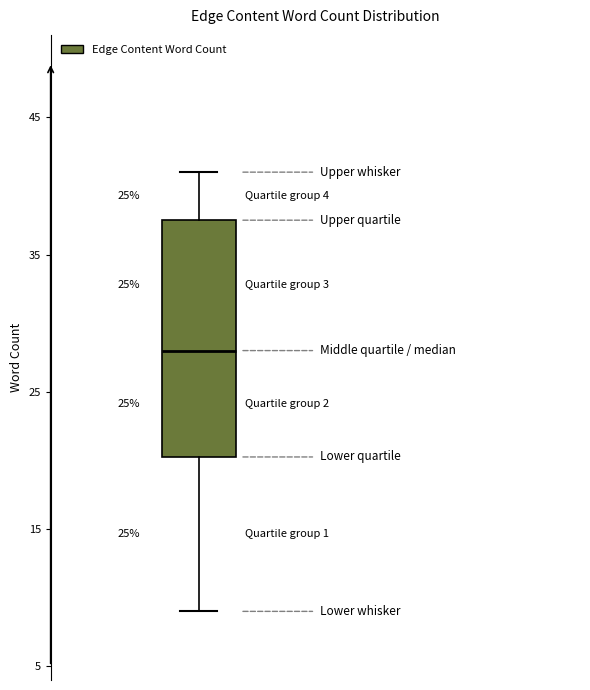

Where is the upper edge of the box on the y-axis? The values are not printed on the chart, so give them approximately, as read against the axis.

38